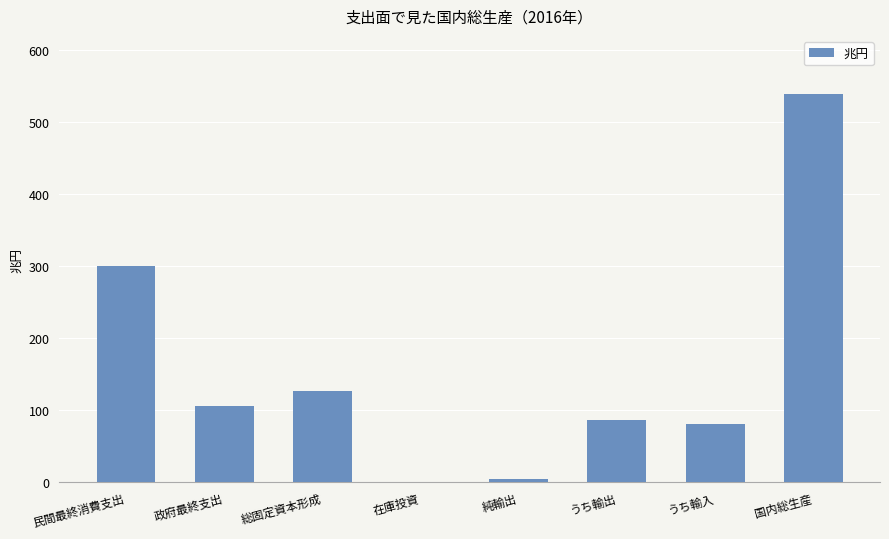

True or false: the data shows 56.0 at 政府最終支出.

False